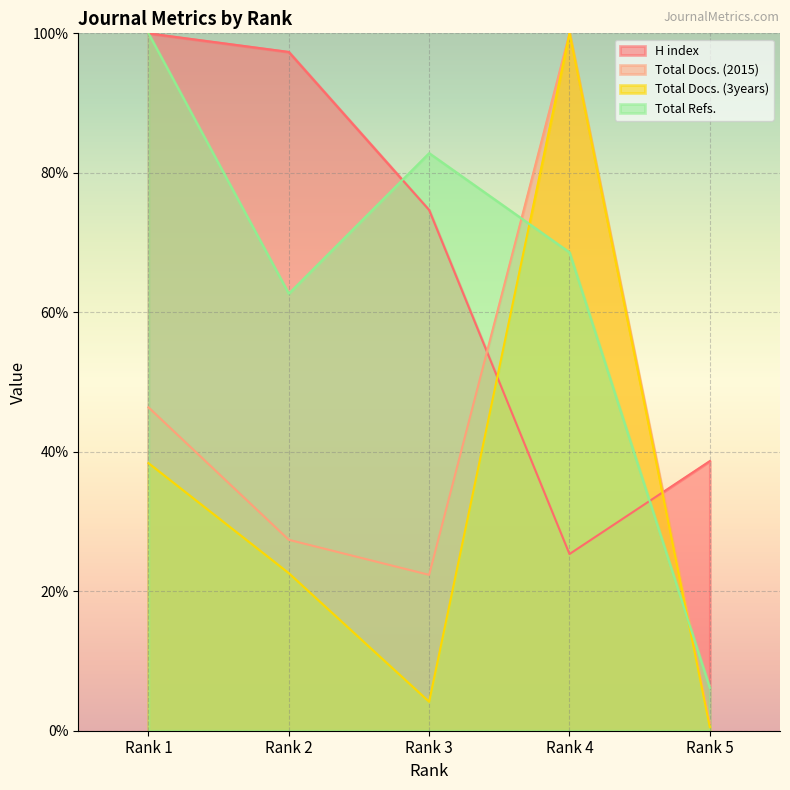

What are all the series names shown in the legend?

H index, Total Docs. (2015), Total Docs. (3years), Total Refs.